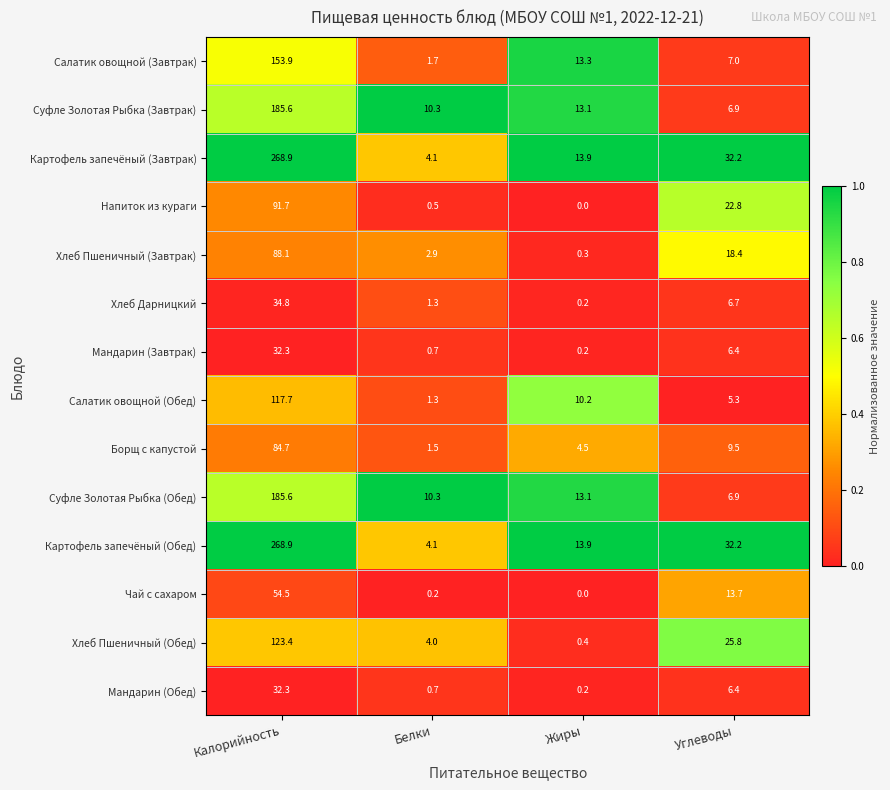

What is the spread (max minus min) of values at Углеводы?

26.9